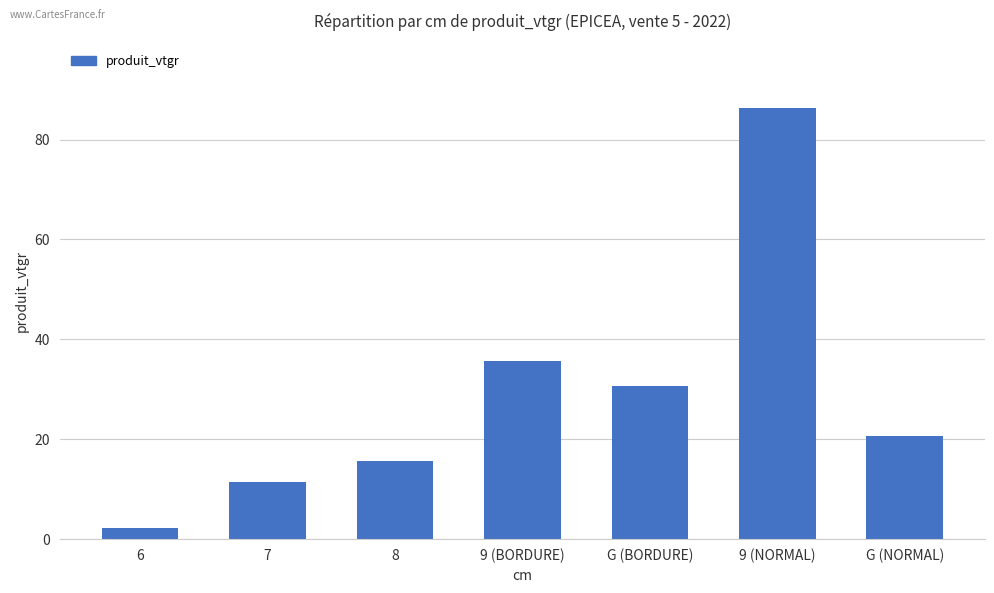

Which label corresponds to the largest value in the chart?

9 (NORMAL)